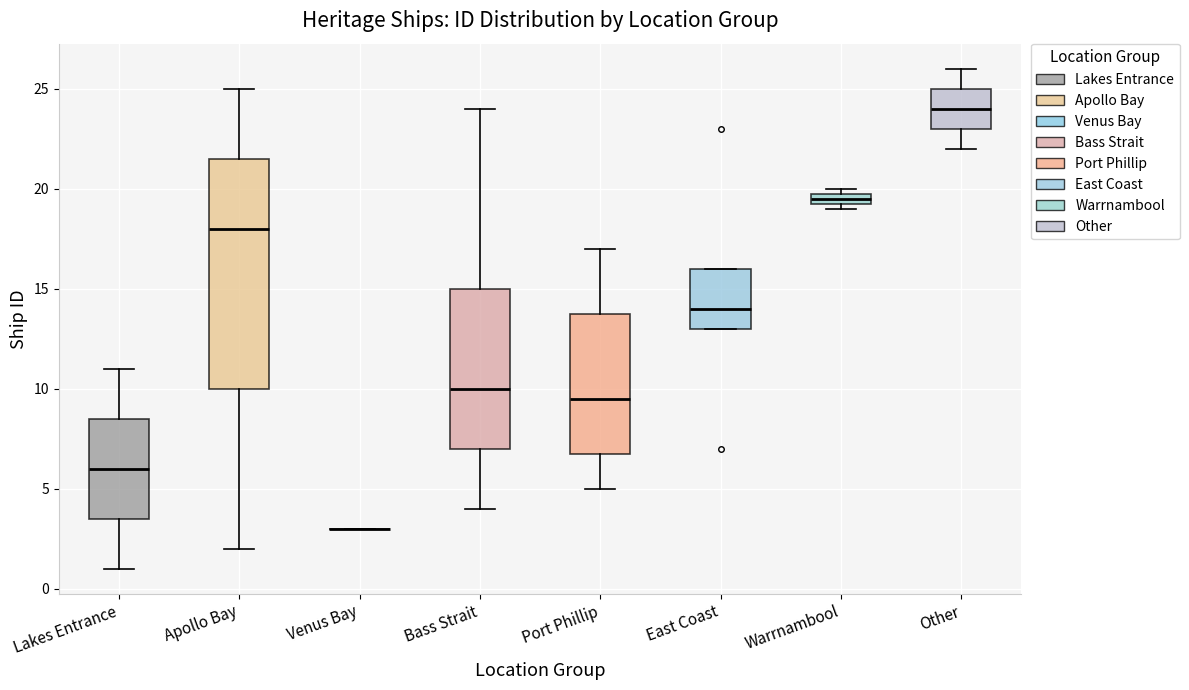

Where is the lower edge of the box for Apollo Bay on the y-axis? The values are not printed on the chart, so give them approximately, as read against the axis.

10.0